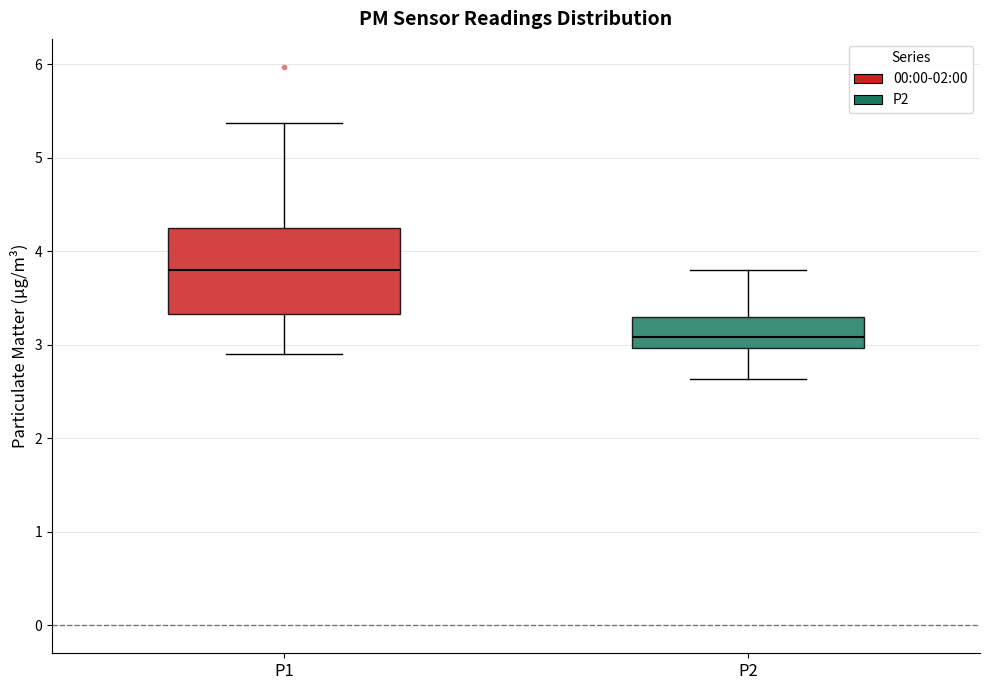

Where does the upper whisker of the box for P1 end on the y-axis? The values are not printed on the chart, so give them approximately, as read against the axis.

5.4